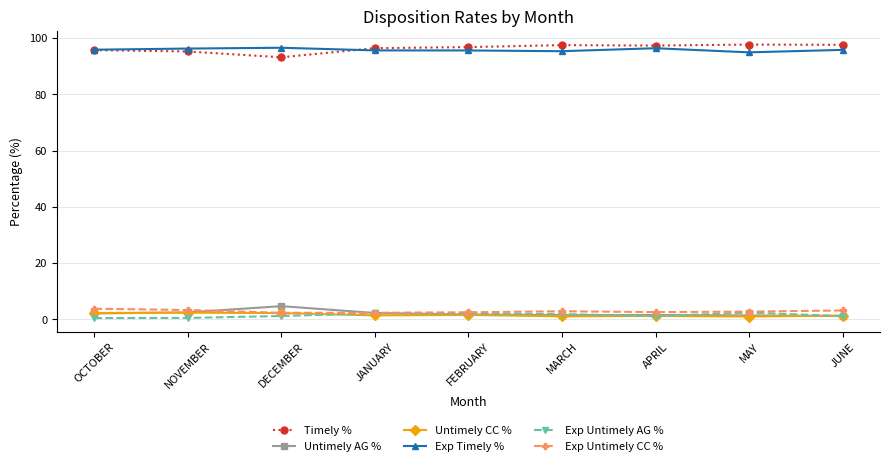

At how many categories does at least one series exceed 13?

9